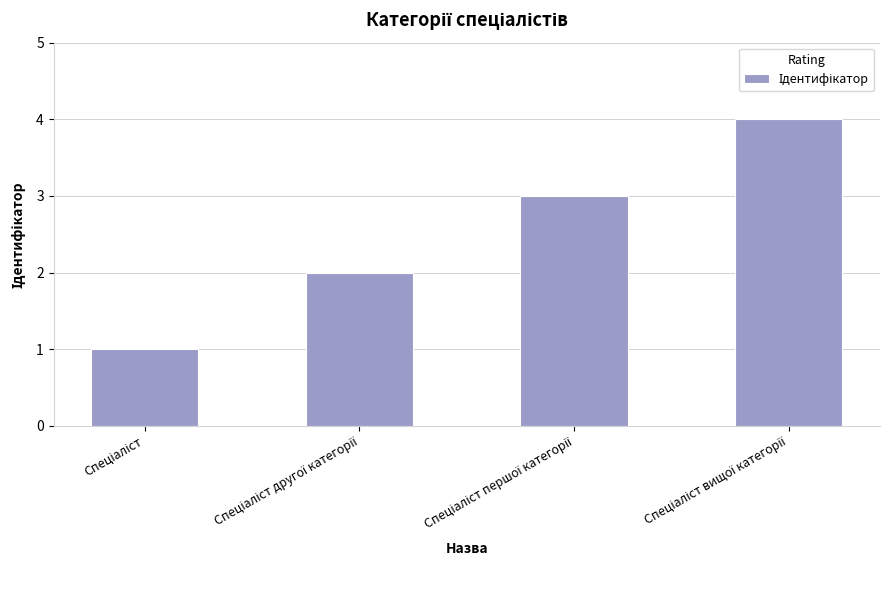

How many bars are there in total?

4